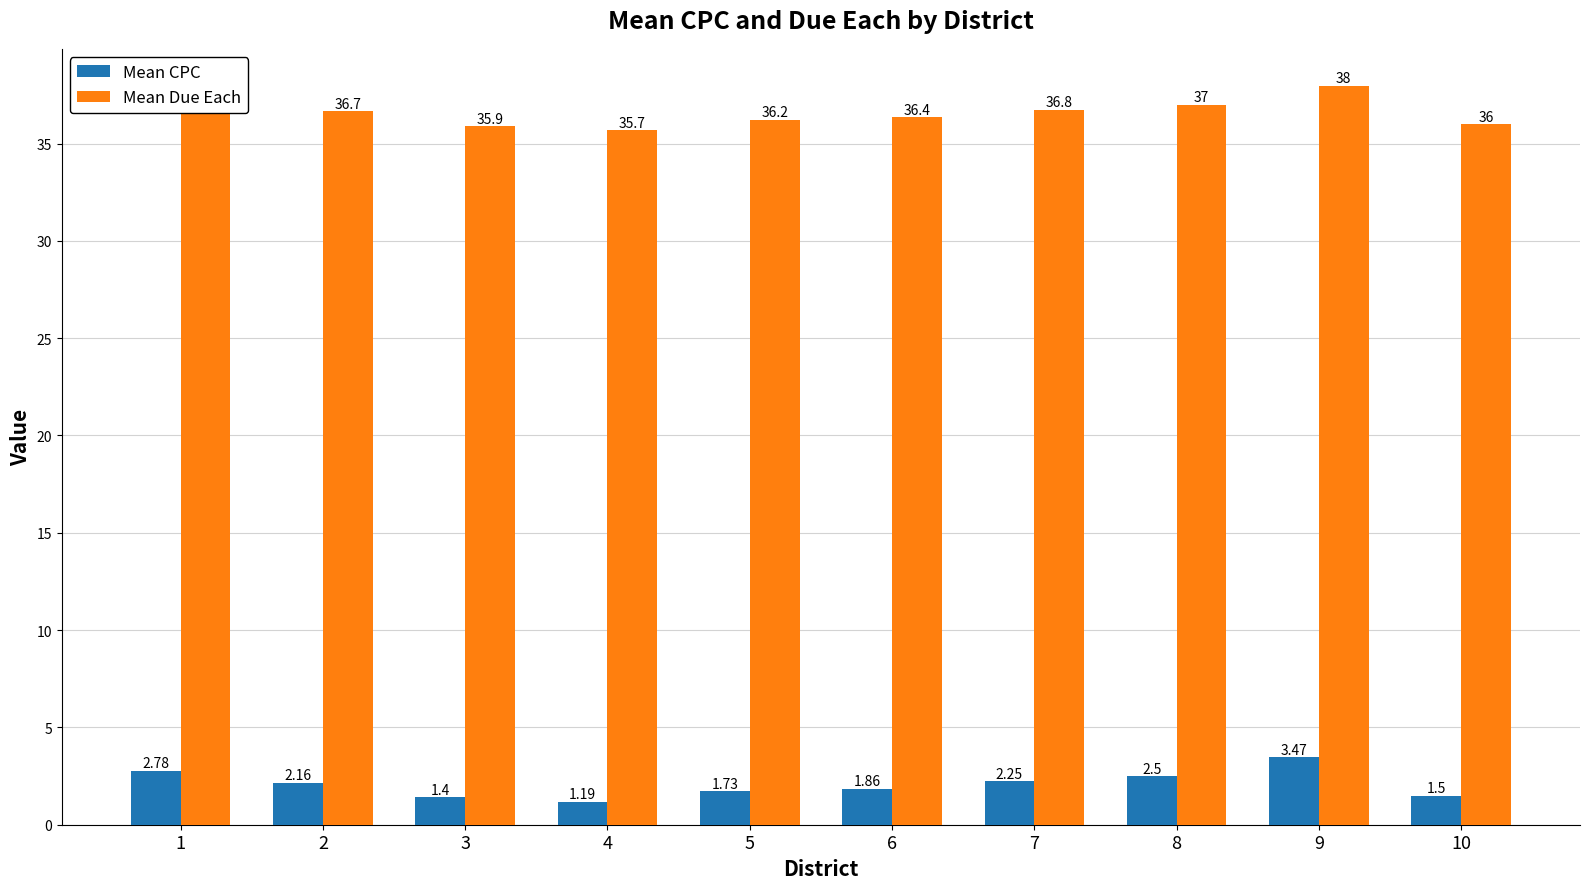

How many values in the Mean Due Each series are below 36?

2